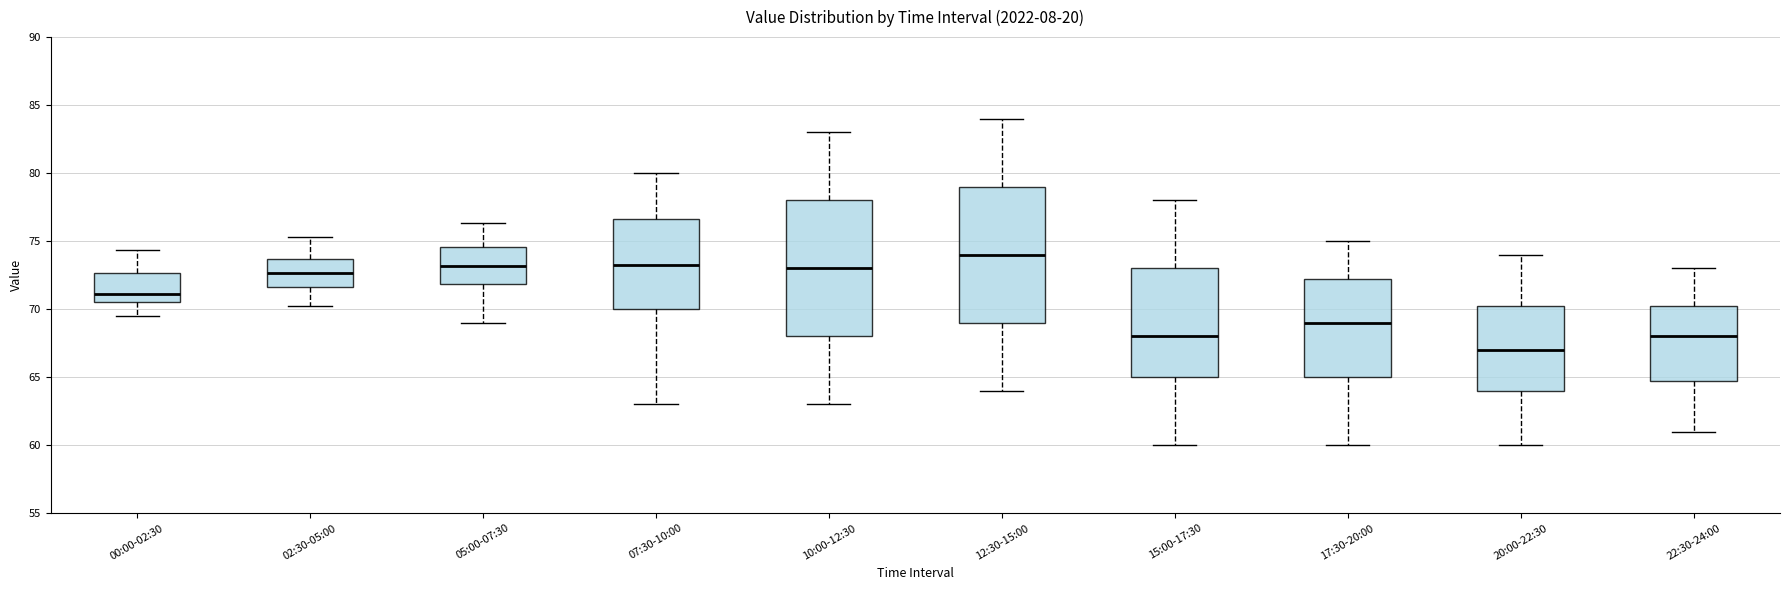

Reading left to right, transcribe this box plot: for each box, give where its median line is, the range the box spans, and where its two whiskers end, as read against the y-axis. The values are not printed on the chart, so give them approximately, as read against the axis.

00:00-02:30: median 71.0, box 70.5 to 72.5, whiskers 69.5 to 74.5
02:30-05:00: median 72.5, box 71.5 to 73.5, whiskers 70.0 to 75.5
05:00-07:30: median 73.0, box 72.0 to 74.5, whiskers 69.0 to 76.5
07:30-10:00: median 73.5, box 70.0 to 76.5, whiskers 63.0 to 80.0
10:00-12:30: median 73.0, box 68.0 to 78.0, whiskers 63.0 to 83.0
12:30-15:00: median 74.0, box 69.0 to 79.0, whiskers 64.0 to 84.0
15:00-17:30: median 68.0, box 65.0 to 73.0, whiskers 60.0 to 78.0
17:30-20:00: median 69.0, box 65.0 to 72.5, whiskers 60.0 to 75.0
20:00-22:30: median 67.0, box 64.0 to 70.5, whiskers 60.0 to 74.0
22:30-24:00: median 68.0, box 65.0 to 70.5, whiskers 61.0 to 73.0